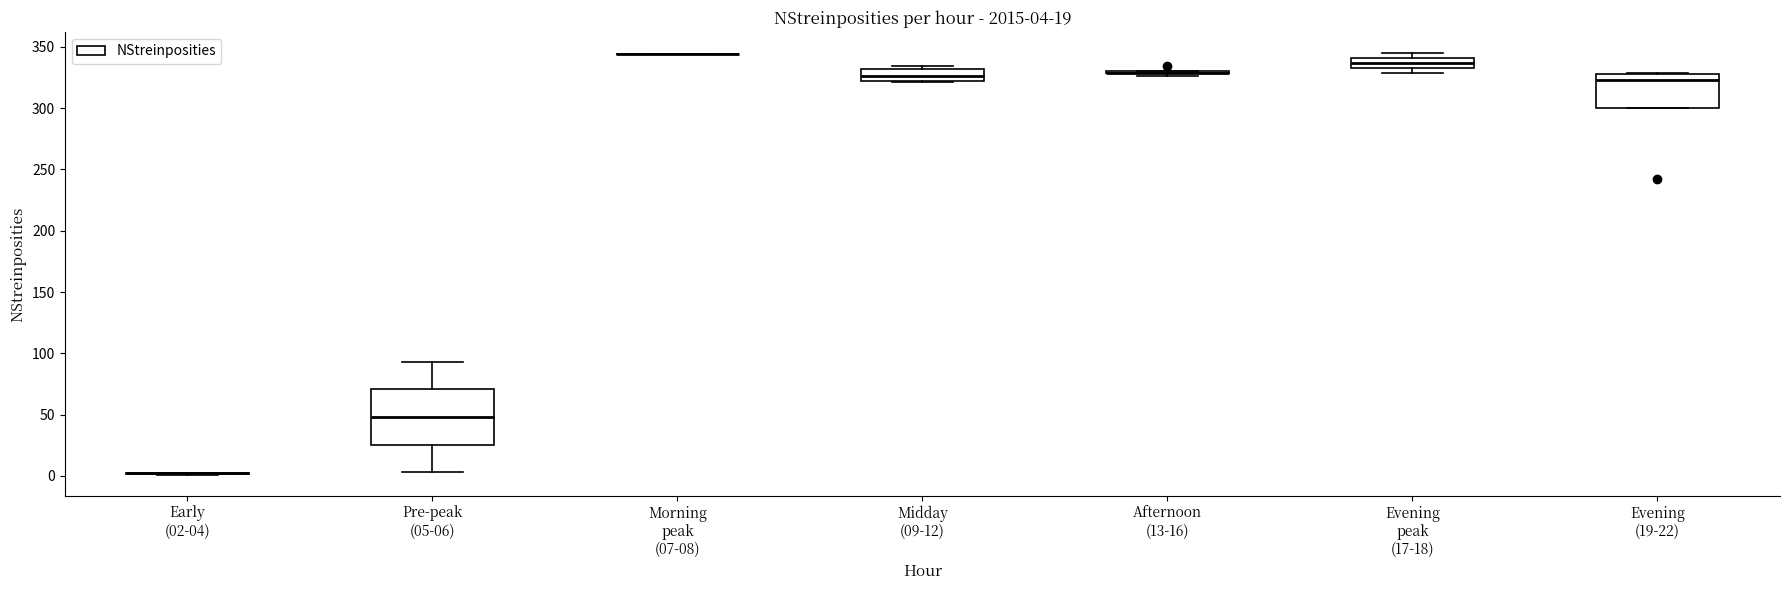

Which box is the tallest, from its lower edge to its upper edge?

Pre-peak (05-06)